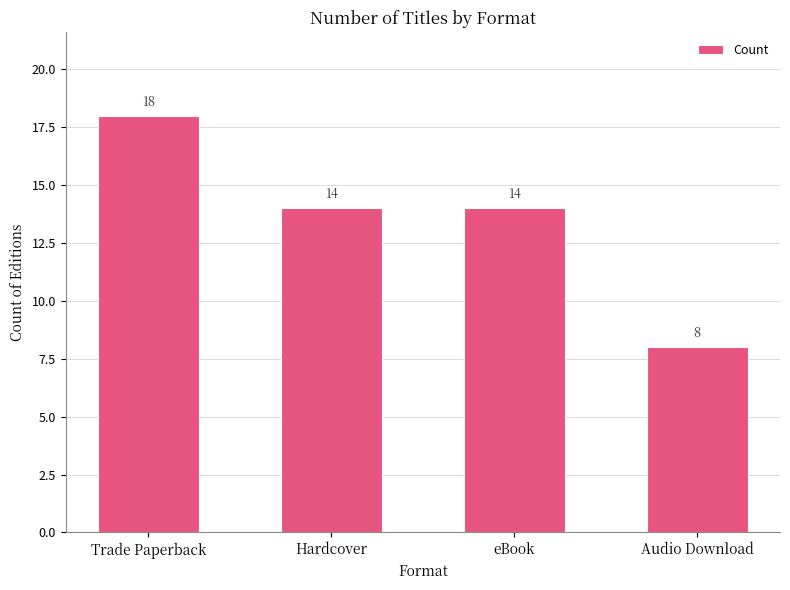

What is the change in value from eBook to Audio Download?

-6